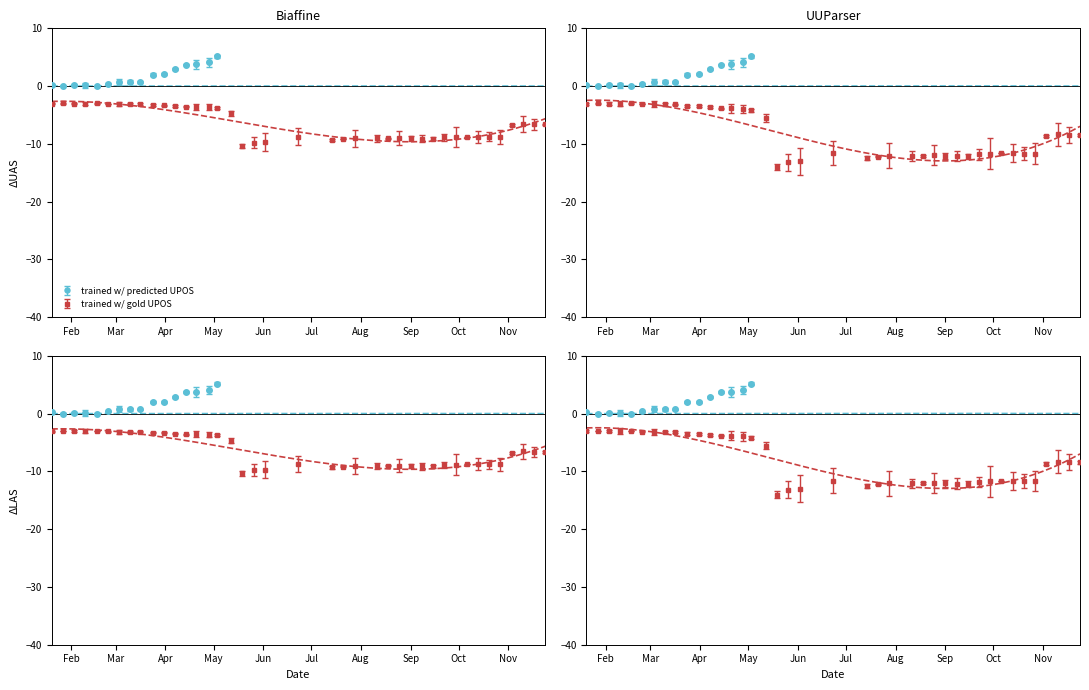

List the labels in order of value, smallest first.

2022-01-27, 2022-02-17, 2022-02-10, 2022-02-03, 2022-01-20, 2022-02-24, 2022-03-16, 2022-03-10, 2022-03-03, 2022-03-24, 2022-03-31, 2022-04-07, 2022-04-14, 2022-04-20, 2022-04-28, 2022-05-03, 2022-05-12, 2022-11-10, 2022-11-17, 2022-11-24, 2022-11-03, 2022-06-23, 2022-10-13, 2022-10-06, 2022-10-27, 2022-10-20, 2022-09-29, 2022-09-22, 2022-08-25, 2022-08-18, 2022-09-01, 2022-08-11, 2022-07-28, 2022-09-08, 2022-09-15, 2022-07-21, 2022-07-14, 2022-06-02, 2022-05-26, 2022-05-19